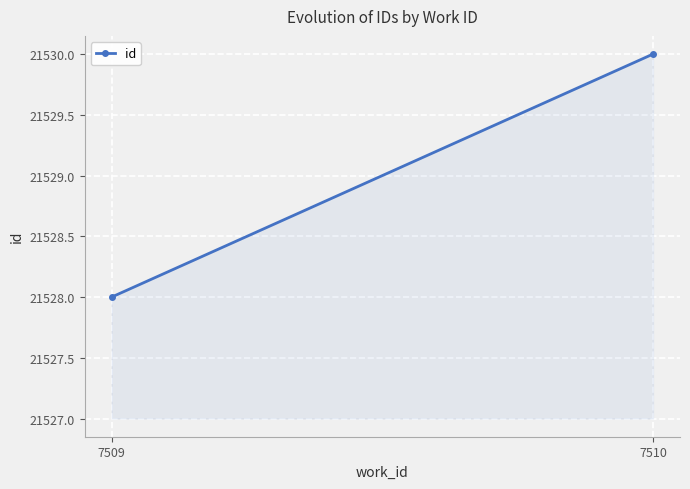

Between 7510 and 7509, which is larger?

7510